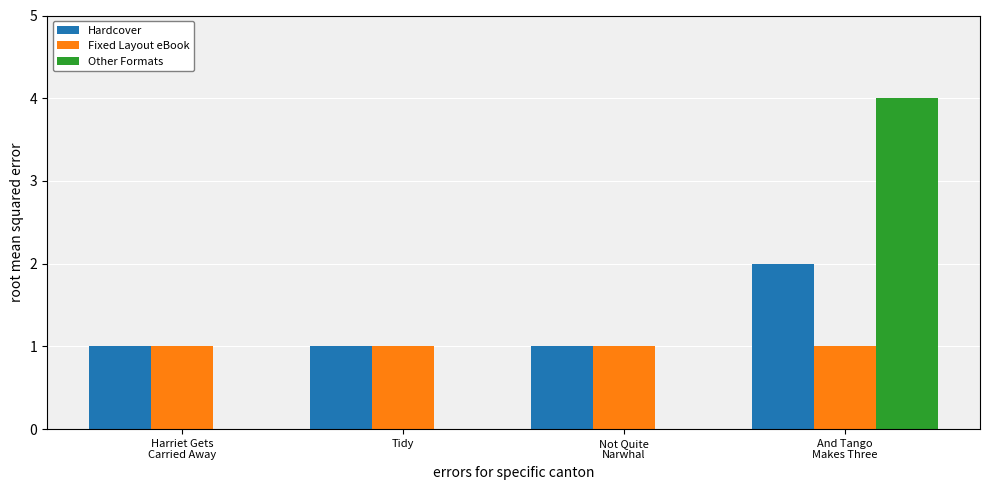

What is the sum of all Other Formats values?

4